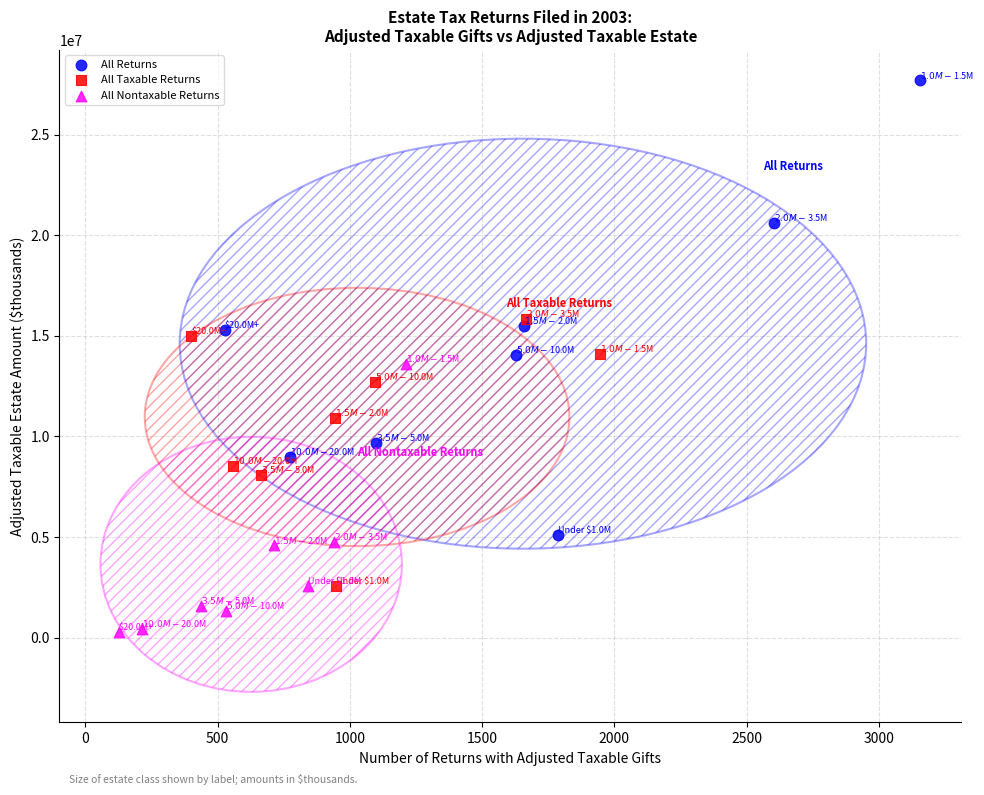

What are all the series names shown in the legend?

All Returns, All Taxable Returns, All Nontaxable Returns